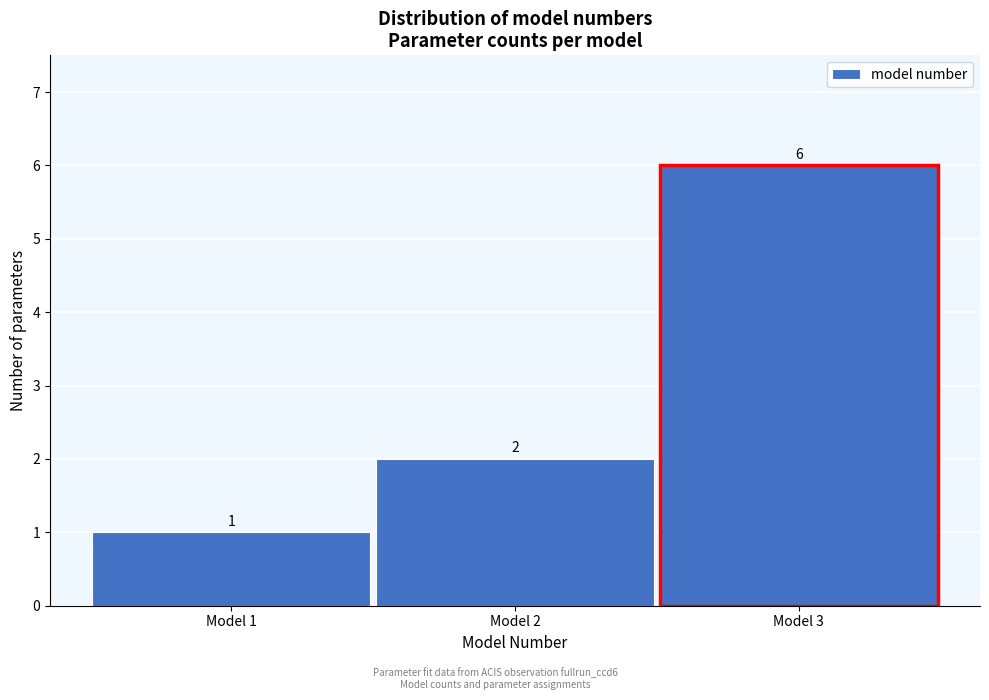

Over which range of the x-axis is the bar tallest?

2.5 to 3.5